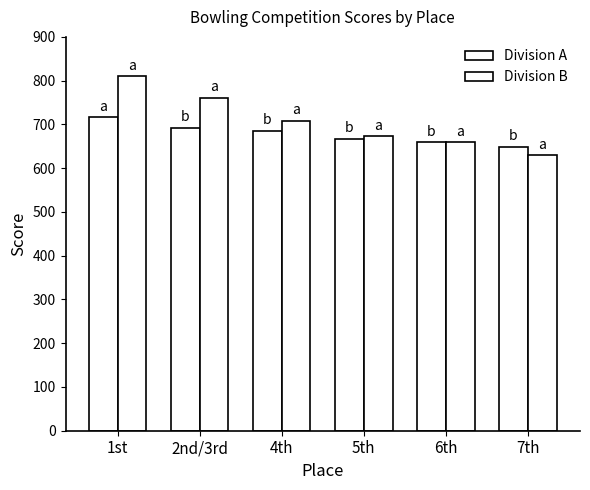

Reading right to left, list all the values displayed in this chart.

Division A: 7th=649	6th=659	5th=667	4th=686	2nd/3rd=692	1st=716
Division B: 7th=630	6th=659	5th=673	4th=708	2nd/3rd=761	1st=810